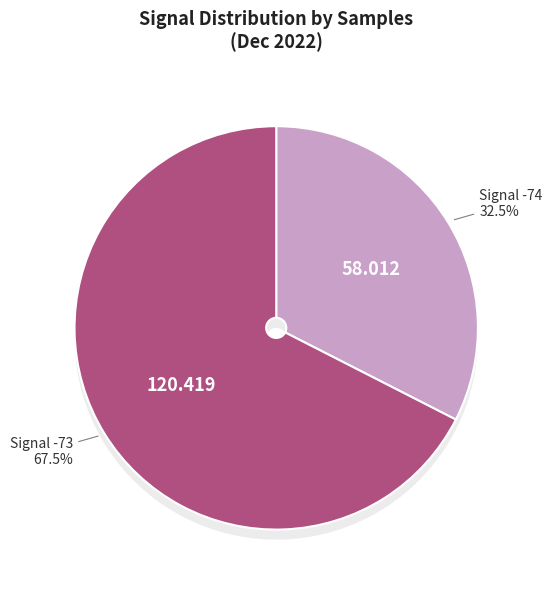

What is the change in value from 24 to 39?

-14351